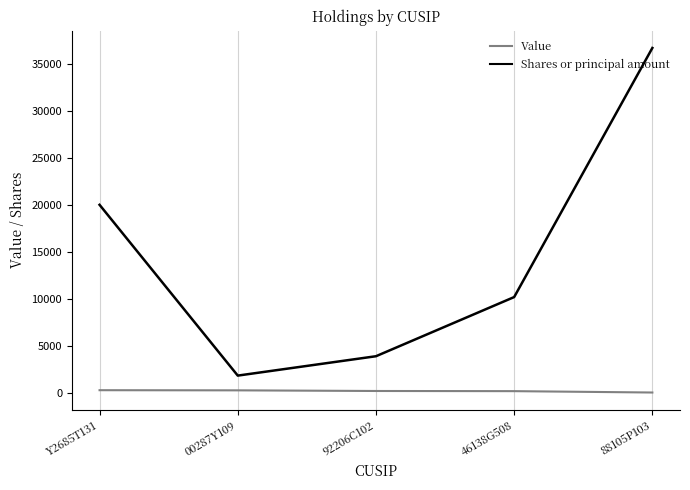

List the series in order of their peak value, highest first.

Shares or principal amount, Value